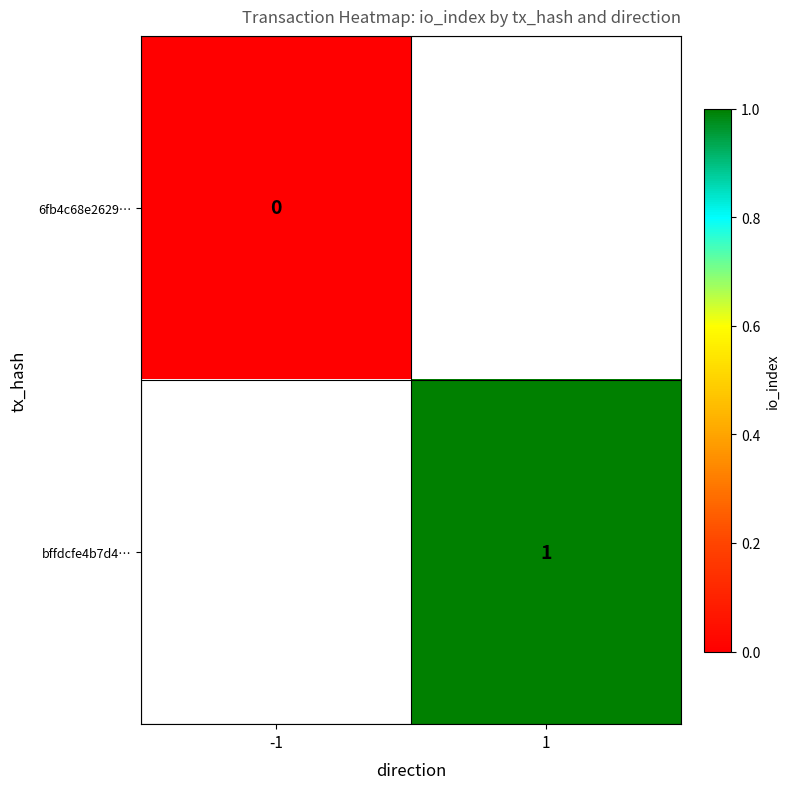

The value of bffdcfe4b7d4… at 1 is 1. True or false?

True